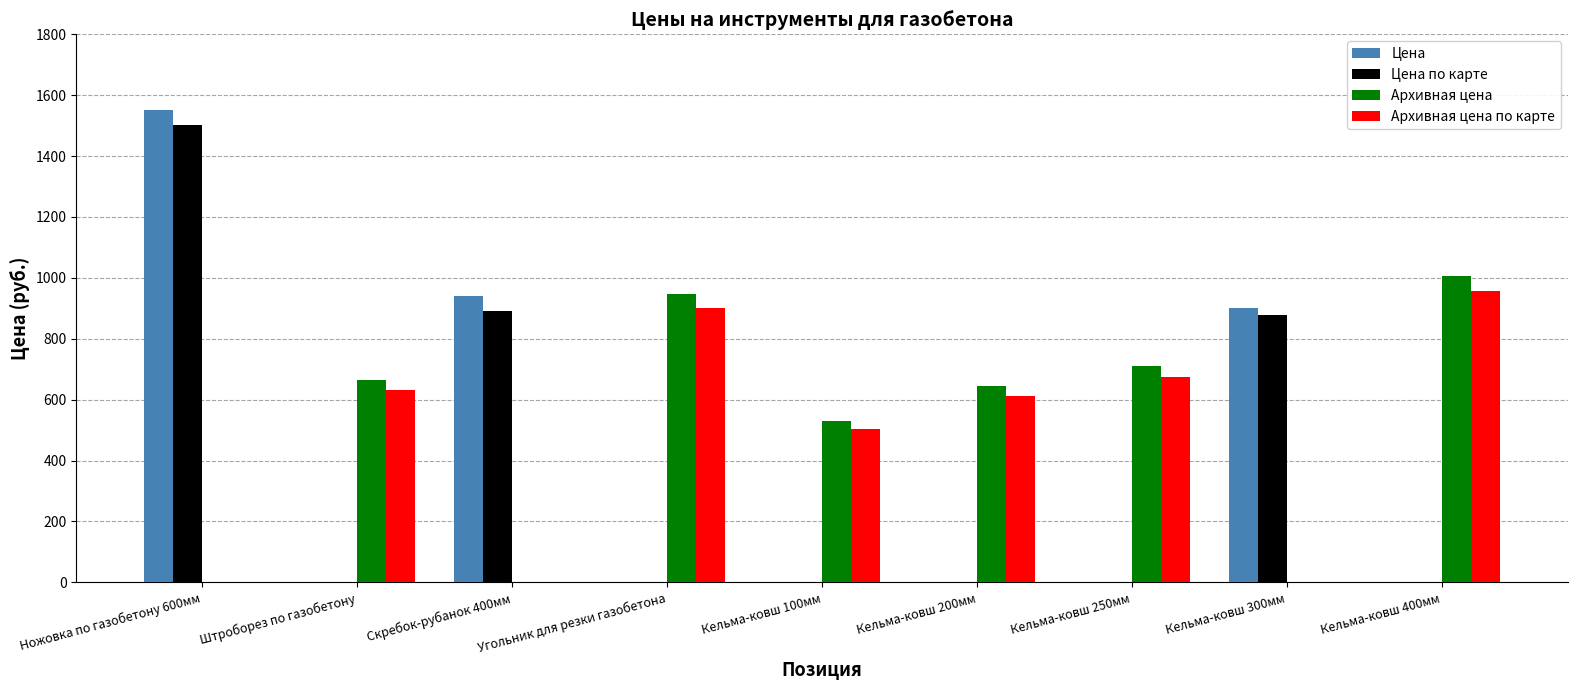

Where is Цена nearest to the value 775?

Кельма-ковш 300мм